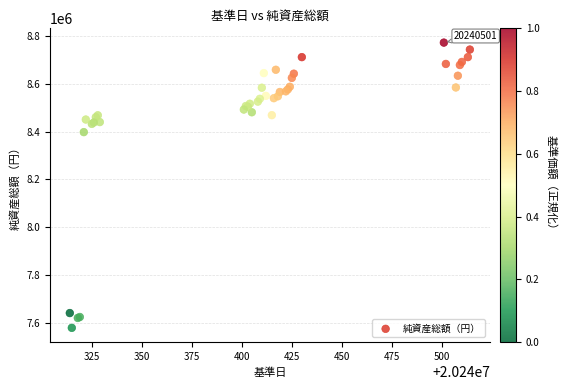

What Y value in the scatter plot is closest to 8175765?

8397658